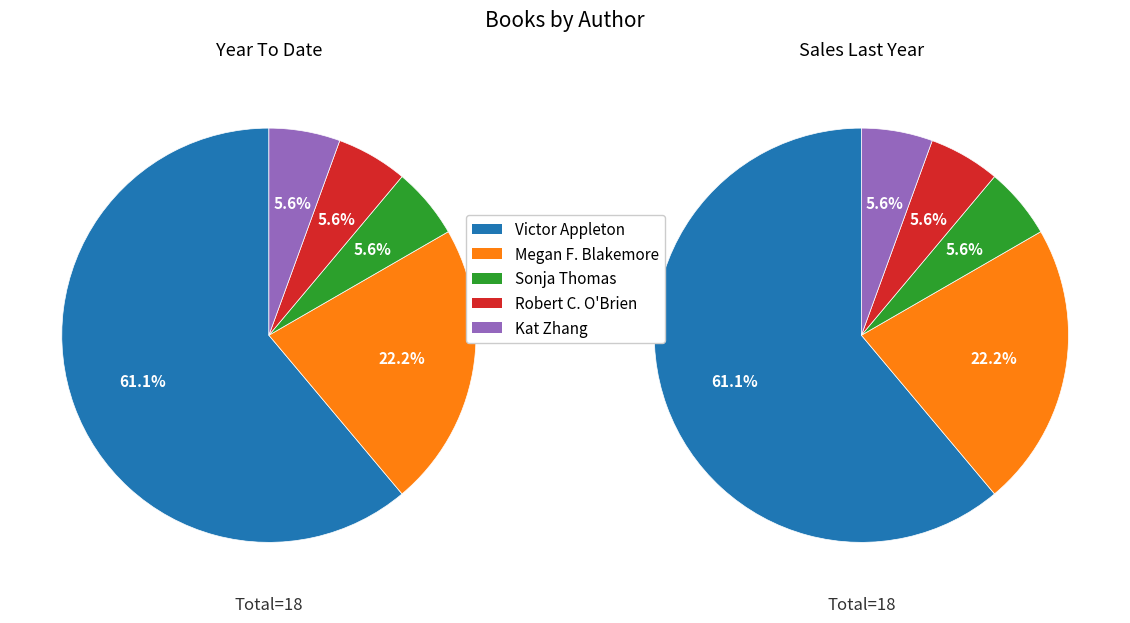

To the nearest percent, what is the difference between the Megan Frazer Blakemore (143593266) and Robert C. O'Brien (1246204) slice percentages?

17%